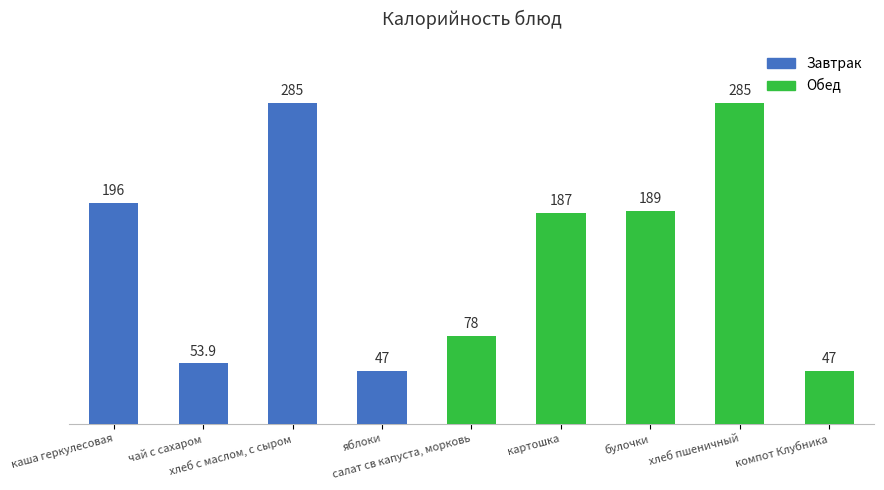

What is the difference between the values at салат св капуста, морковь and компот Клубника?

31.0